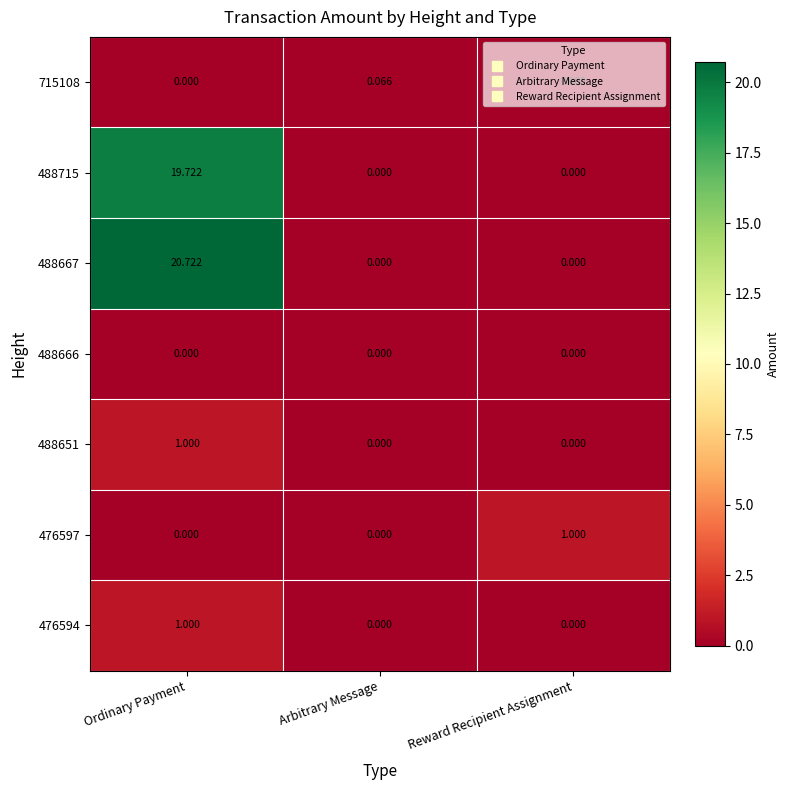

Is the value of 488715 at Ordinary Payment greater than the value of 476594 at Reward Recipient Assignment?

Yes